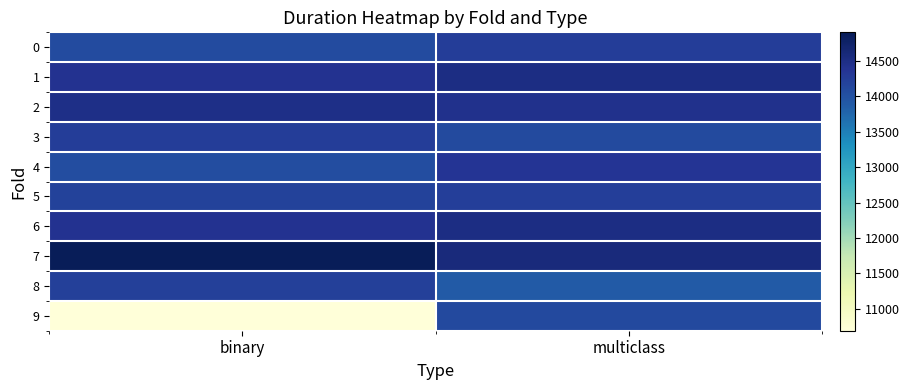

Reading left to right, what are all the values shown in this chart?

0: binary=14066.4	multiclass=14253.3
1: binary=14405.5	multiclass=14507.9
2: binary=14477.7	multiclass=14433.6
3: binary=14244.7	multiclass=14079.9
4: binary=14059.8	multiclass=14362.6
5: binary=14180.6	multiclass=14240.7
6: binary=14404.6	multiclass=14517.5
7: binary=14899.1	multiclass=14585.2
8: binary=14211.2	multiclass=13893.4
9: binary=10693.2	multiclass=14107.5